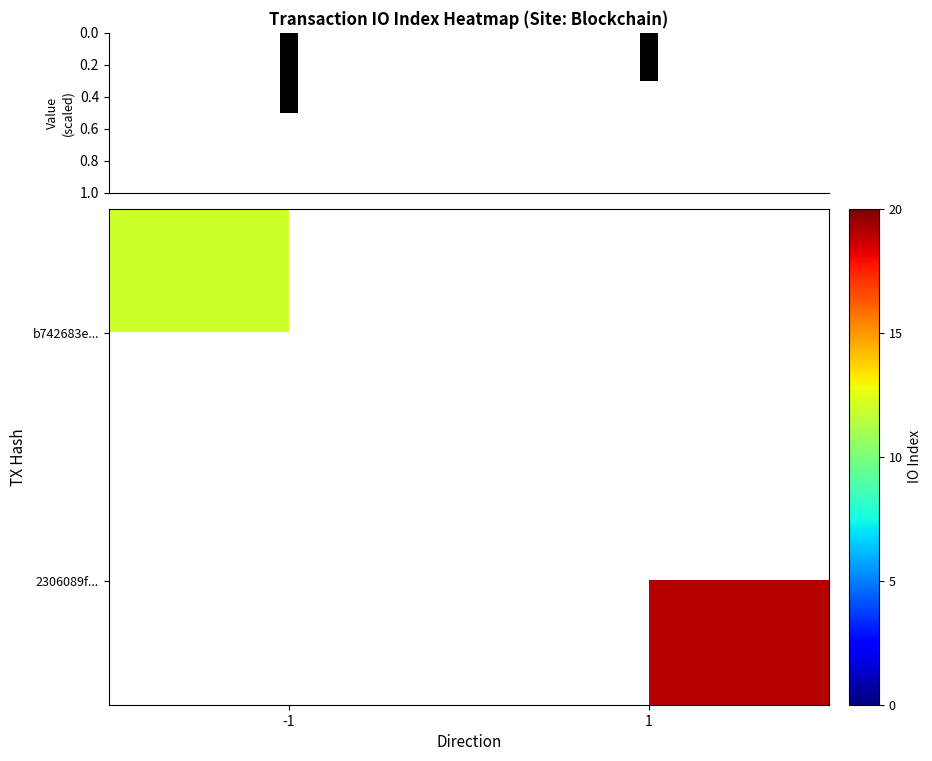

The b742683e... series shows 6.0 at -1. True or false?

False